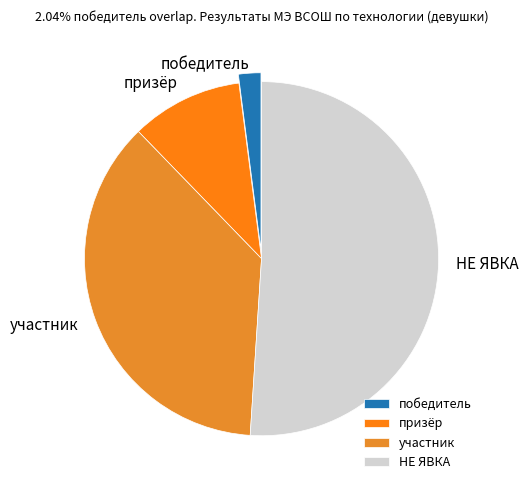

Rank the categories by value from highest to lowest.

НЕ ЯВКА, участник, призёр, победитель